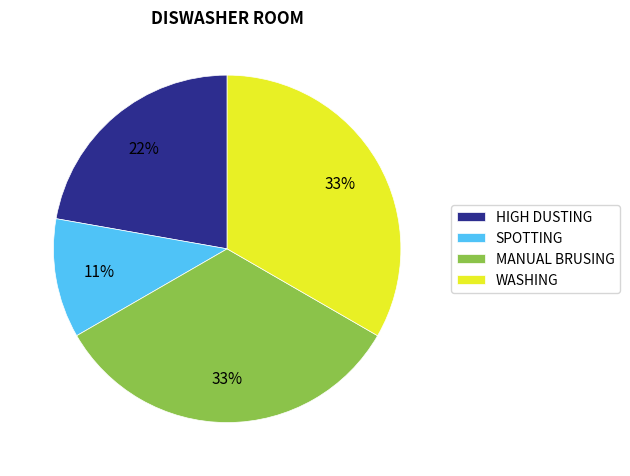

Which slice is the smallest?

SPOTTING